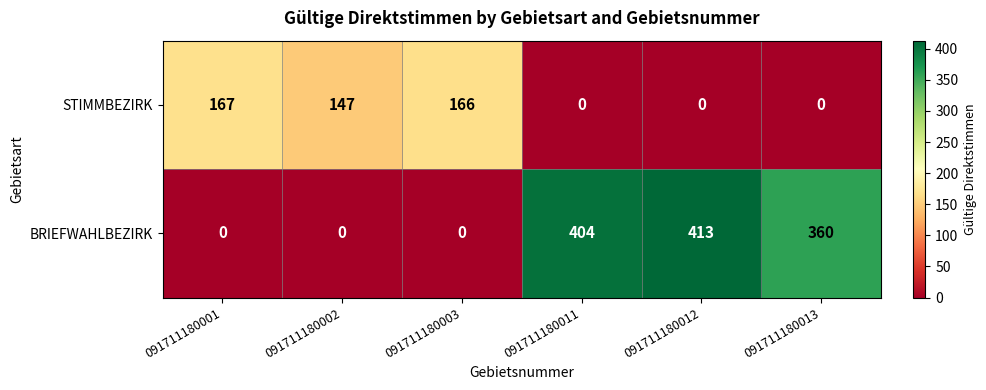

What is the difference between the BRIEFWAHLBEZIRK values at 091711180012 and 091711180003?

413